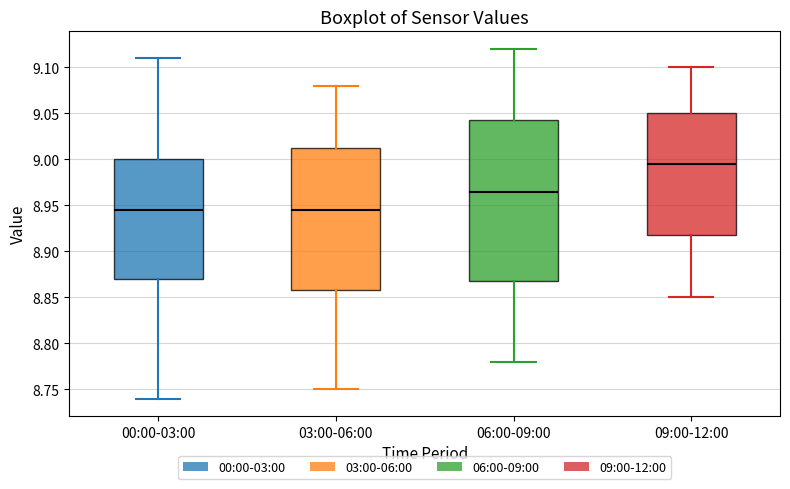

Where does the median line of the box for 09:00-12:00 sit on the y-axis? The values are not printed on the chart, so give them approximately, as read against the axis.

8.995